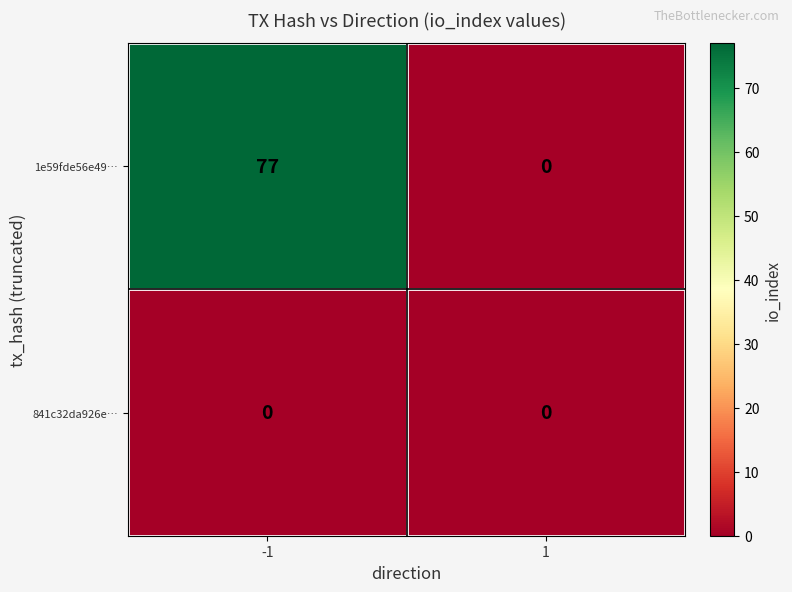

Reading left to right, transcribe all the data shown in this chart.

1e59fde56e49…: 77	0
841c32da926e…: 0	0